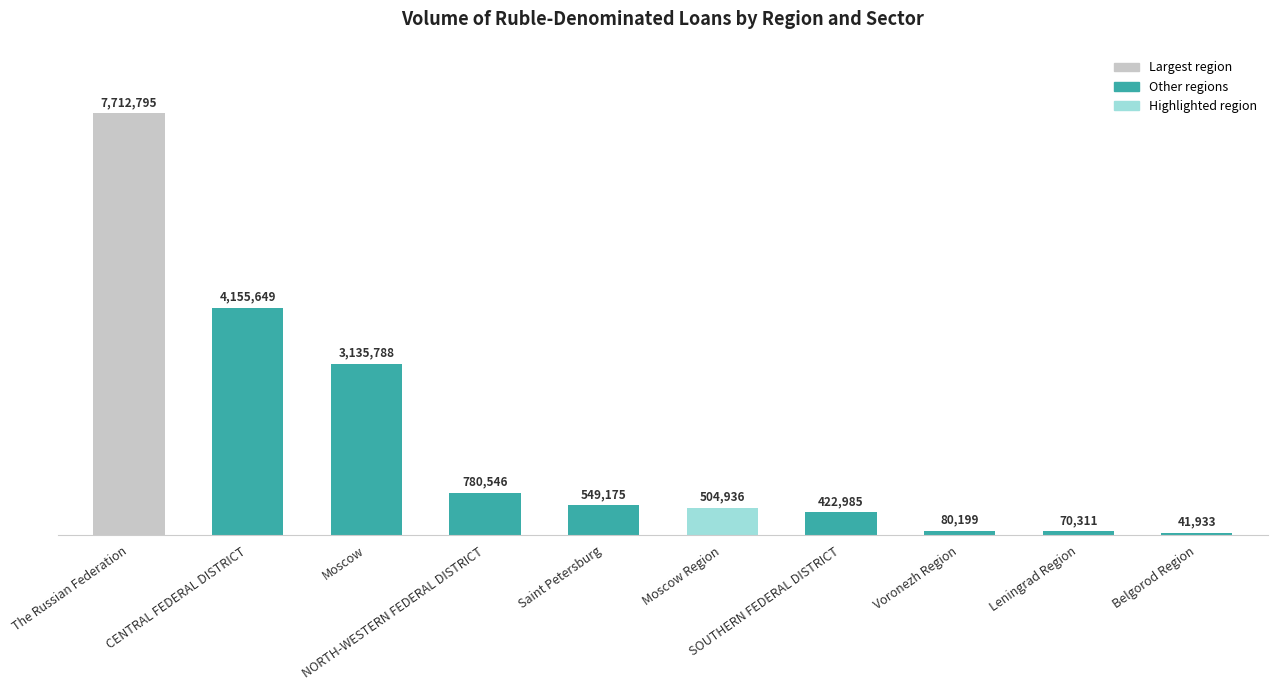

Which category has the lowest value across all series?

Belgorod Region